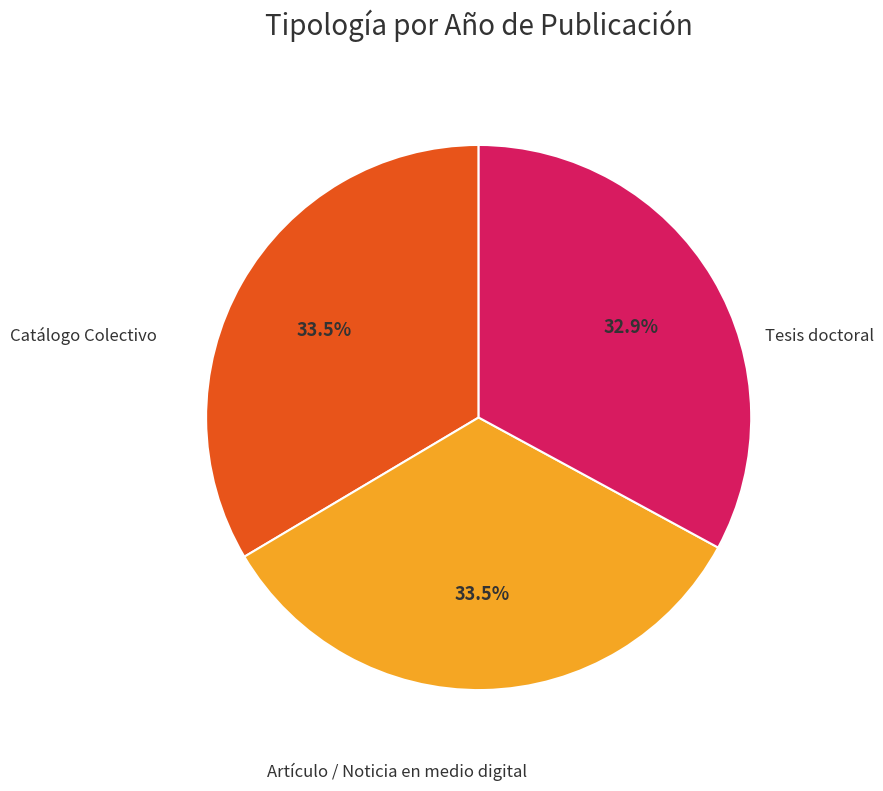

Is there any slice that represents more than half of the pie?

No